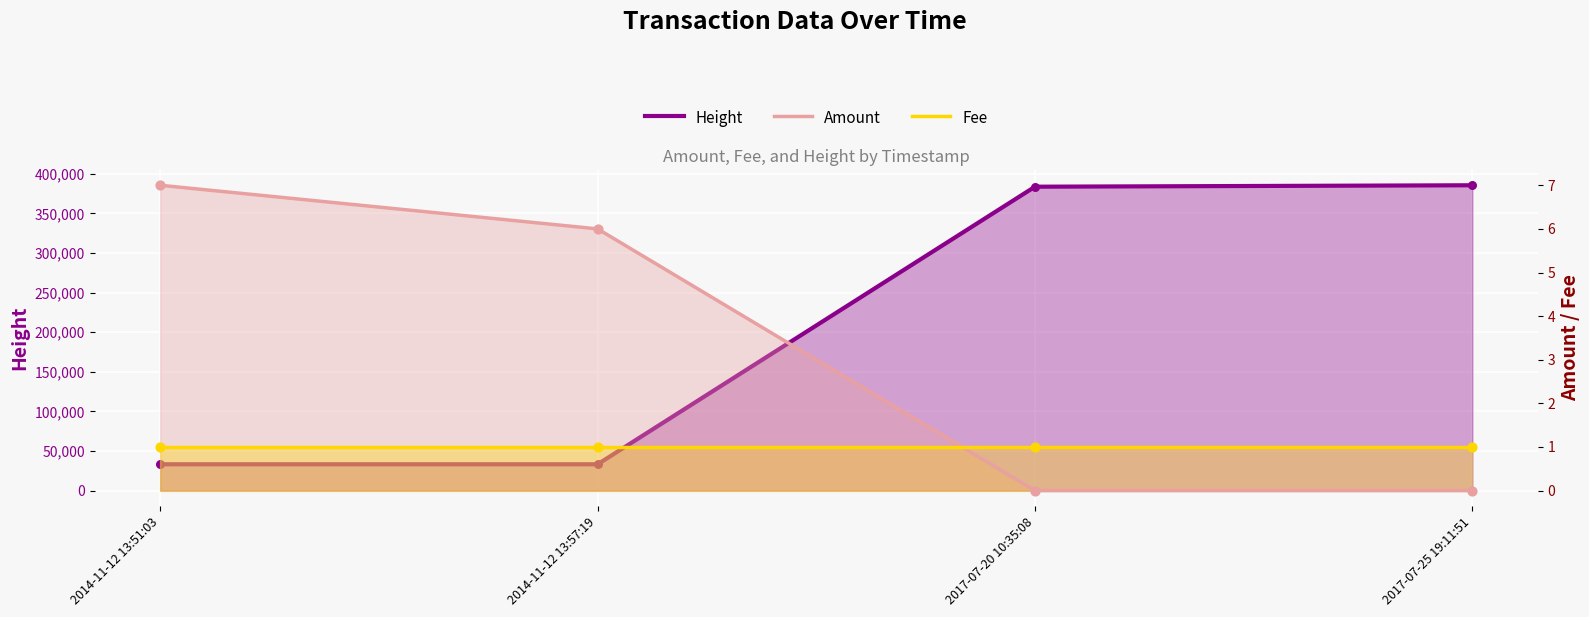

Which series reaches the minimum Y coordinate?

Amount